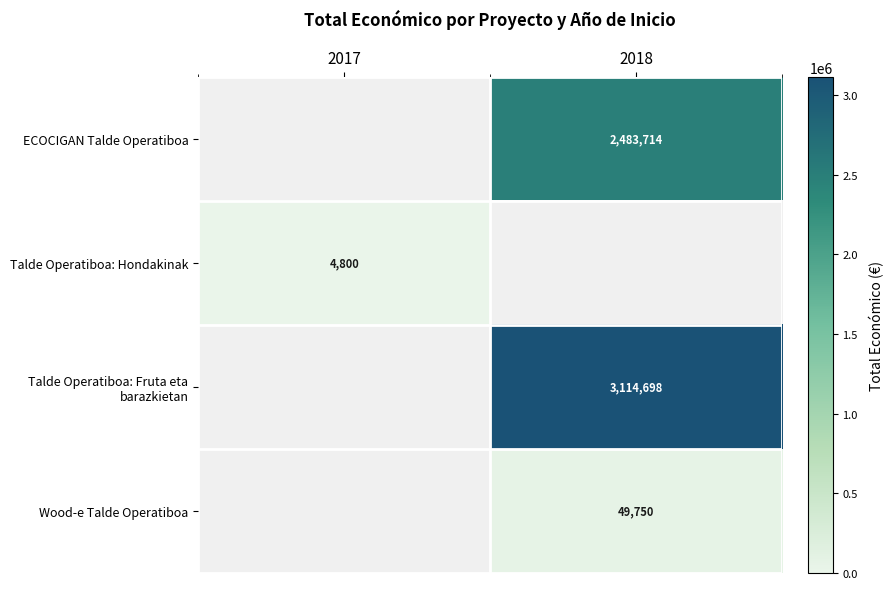

The ECOCIGAN Talde Operatiboa series shows 1642001 at 2018. True or false?

False